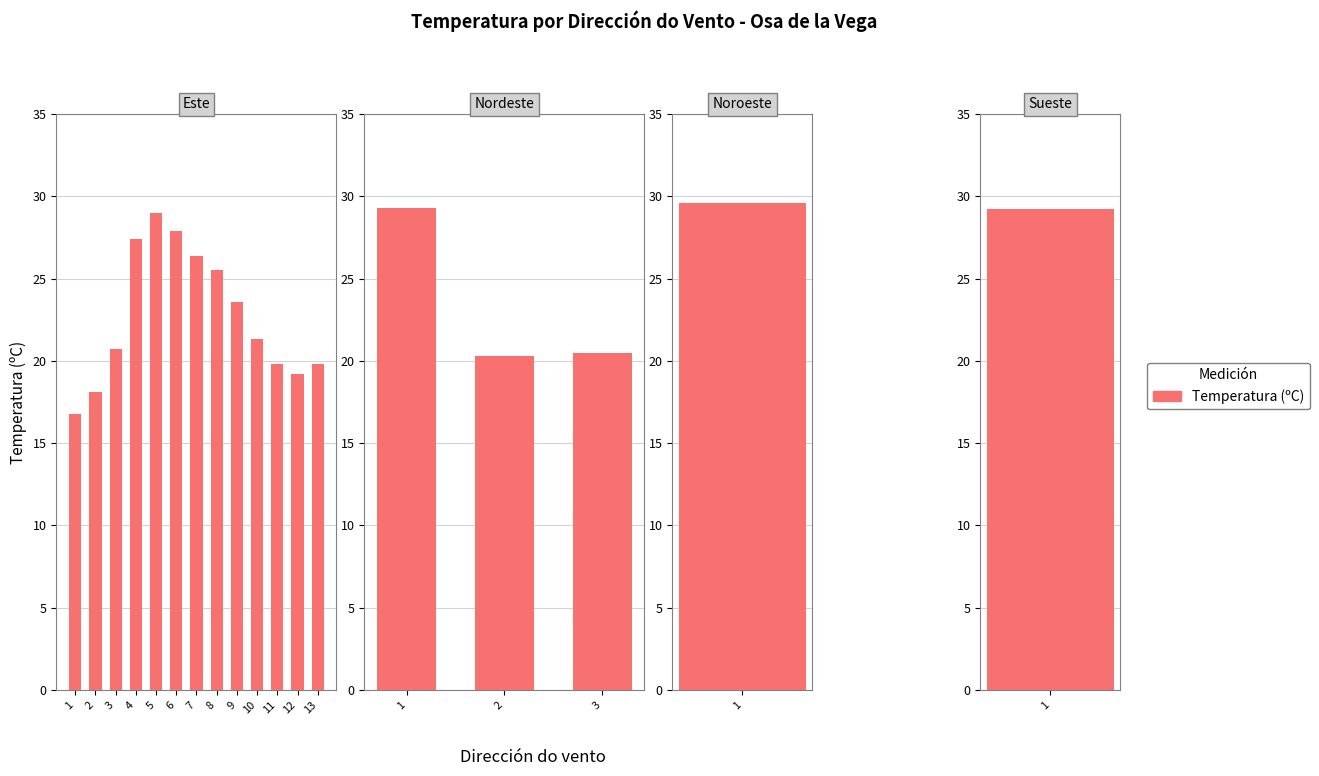

What is the difference between the values at 2 and 3?

0.2